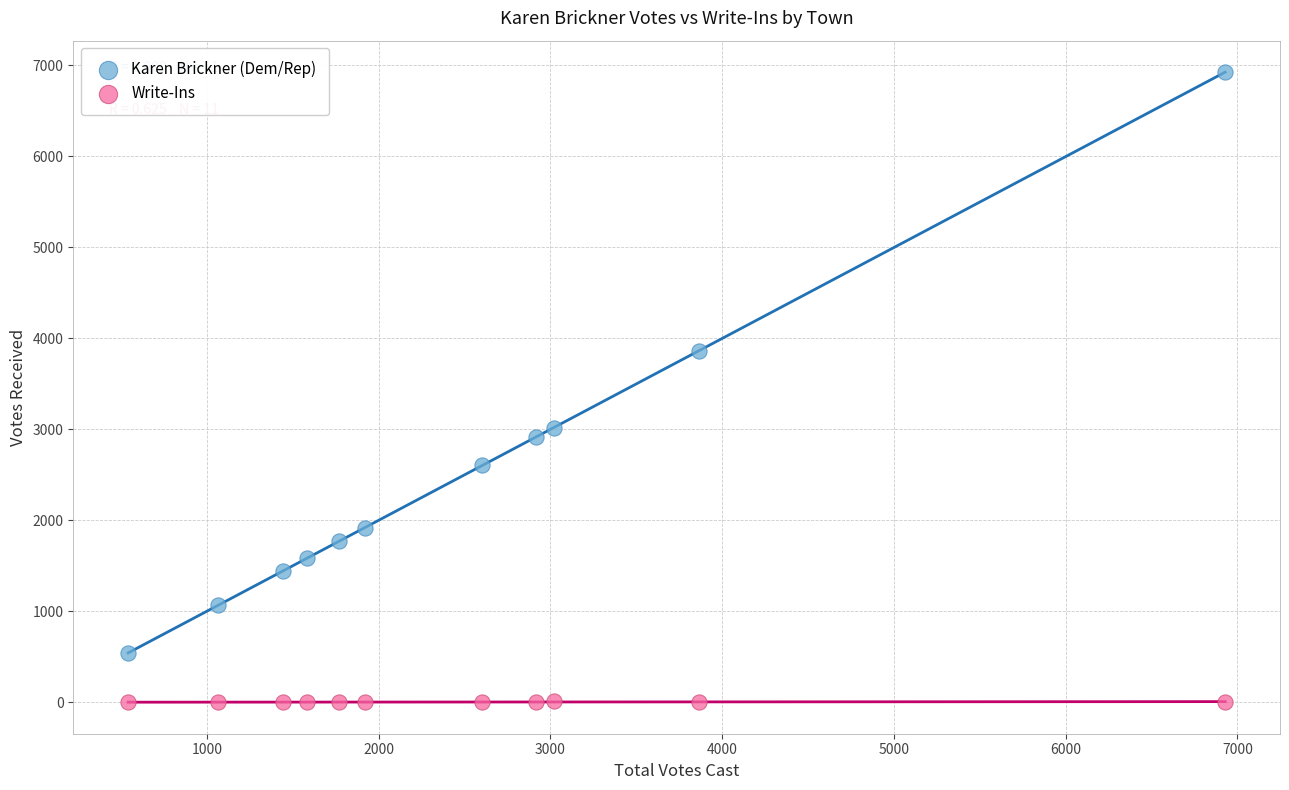

Across all data points, what is the range of X values (max minus min)?

6387